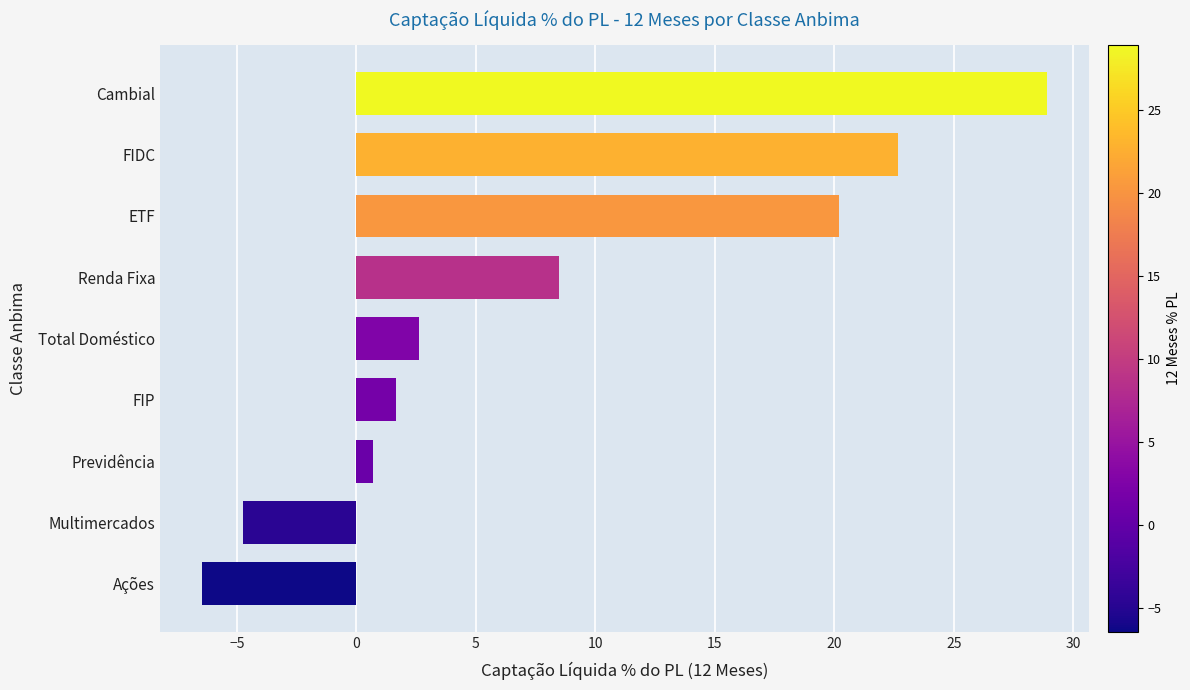

What is the label of the 8th bar from the top?

Multimercados